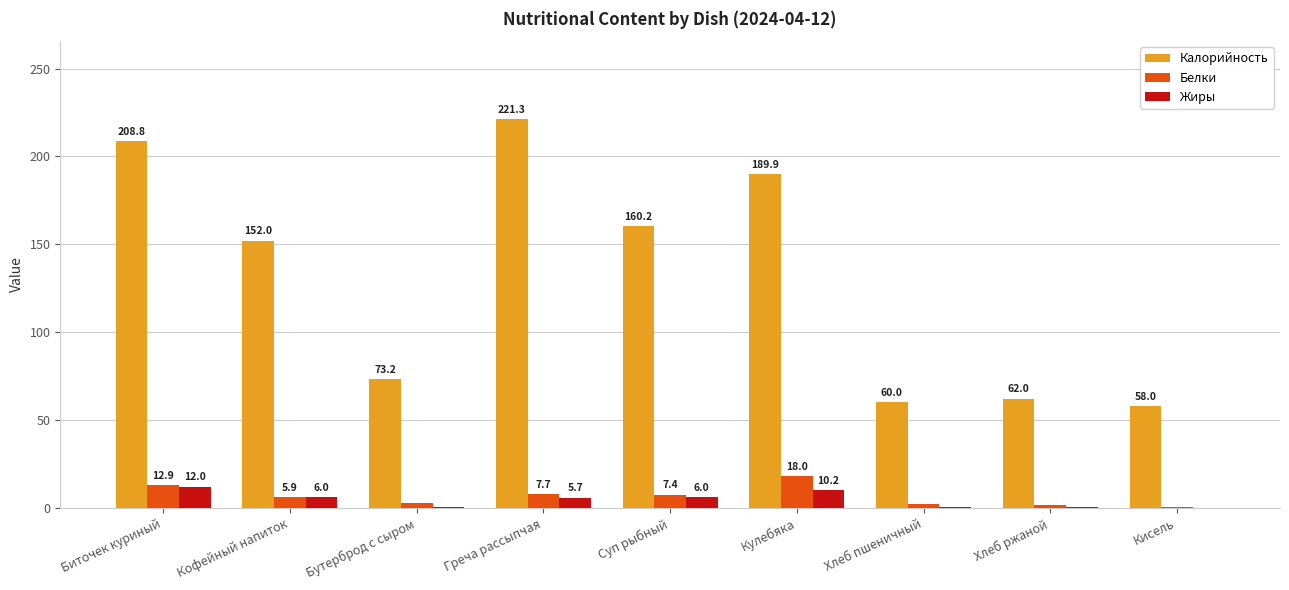

Between Бутерброд с сыром and Кисель, which series saw the biggest shift?

Калорийность